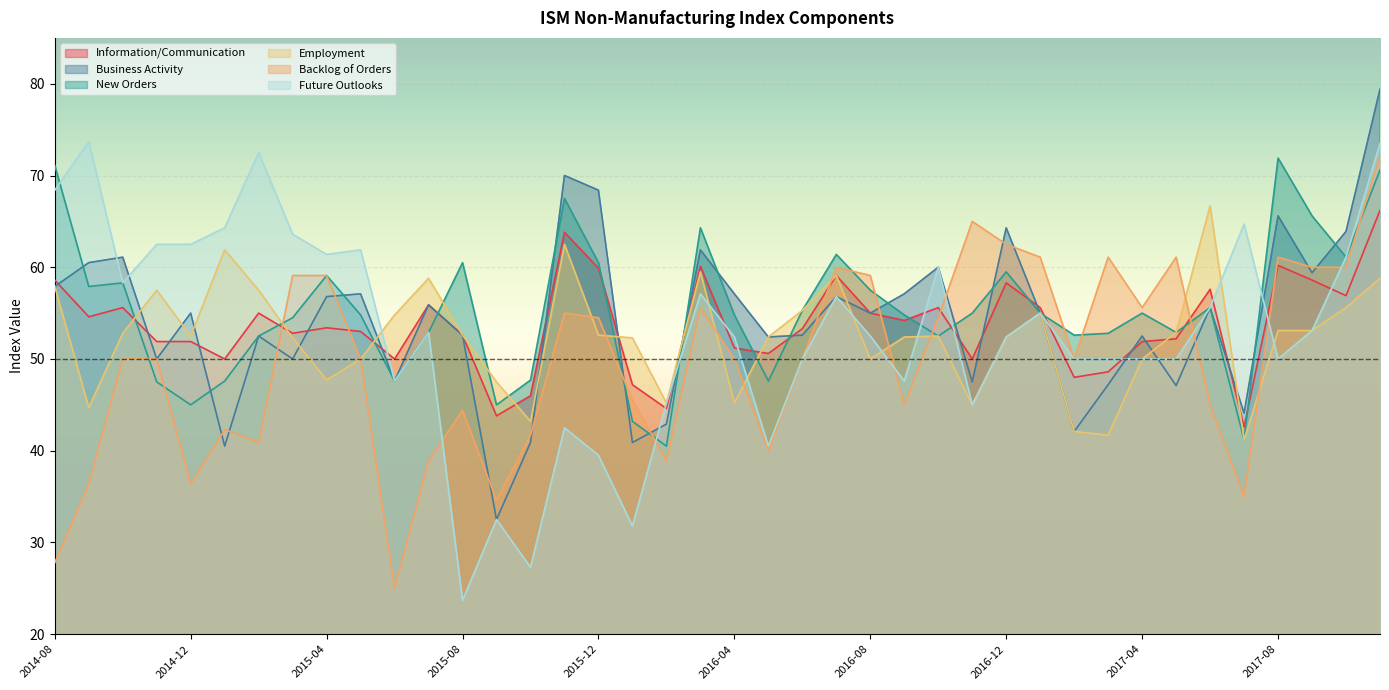

How many intersections are there between New Orders and Future Outlooks?

6